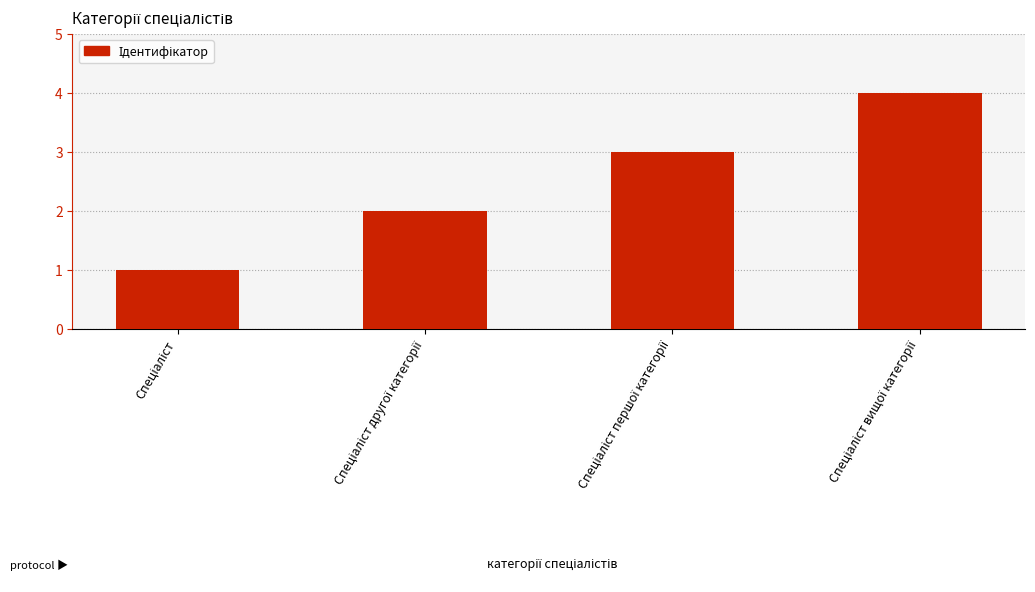

What is the minimum value shown in the chart?

1